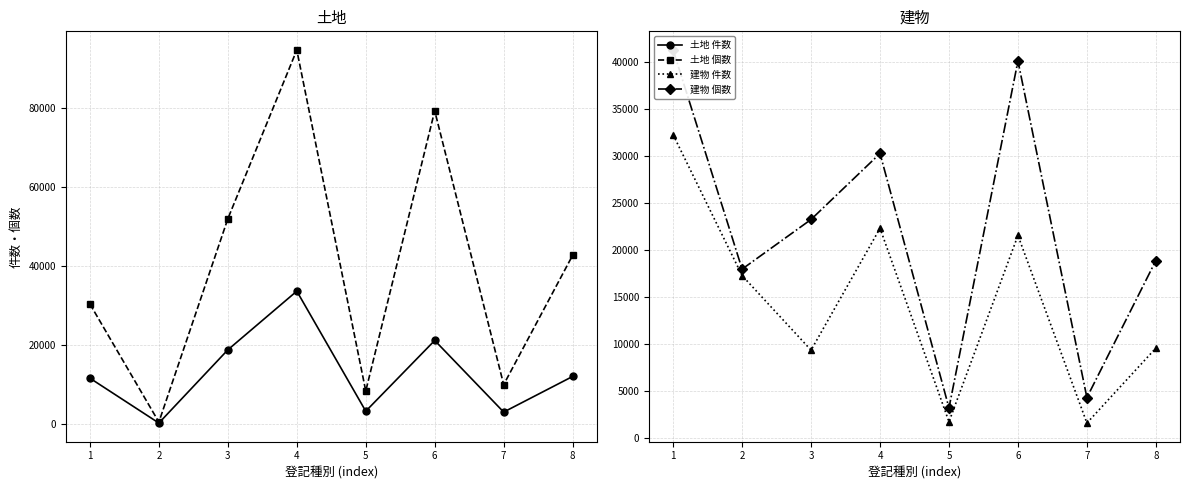

Where is the first local minimum for 土地 個数?

2